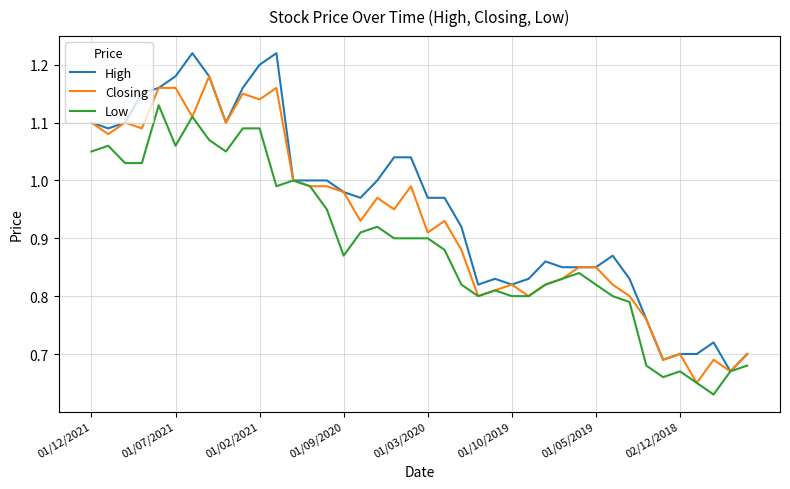

List the series in order of their overall mean, lowest first.

Low, Closing, High